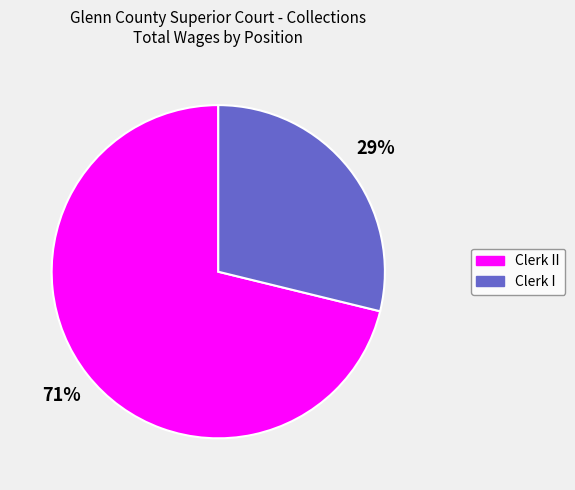

Rank the categories by value from lowest to highest.

Clerk I, Clerk II